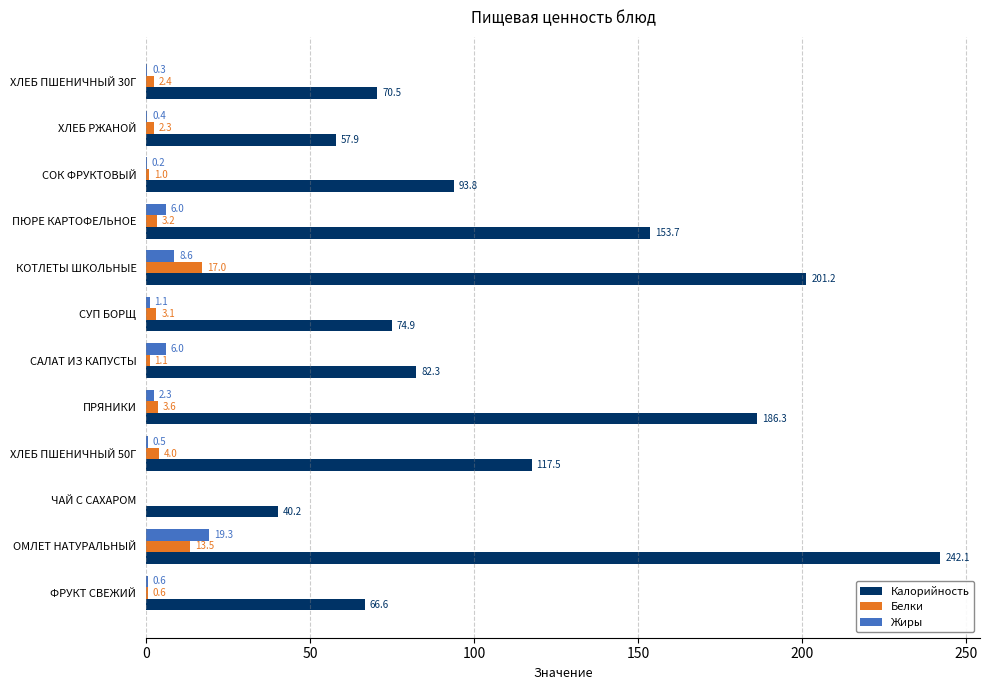

What is the sum of the Жиры values at ХЛЕБ ПШЕНИЧНЫЙ 30Г and СОК ФРУКТОВЫЙ?

0.5